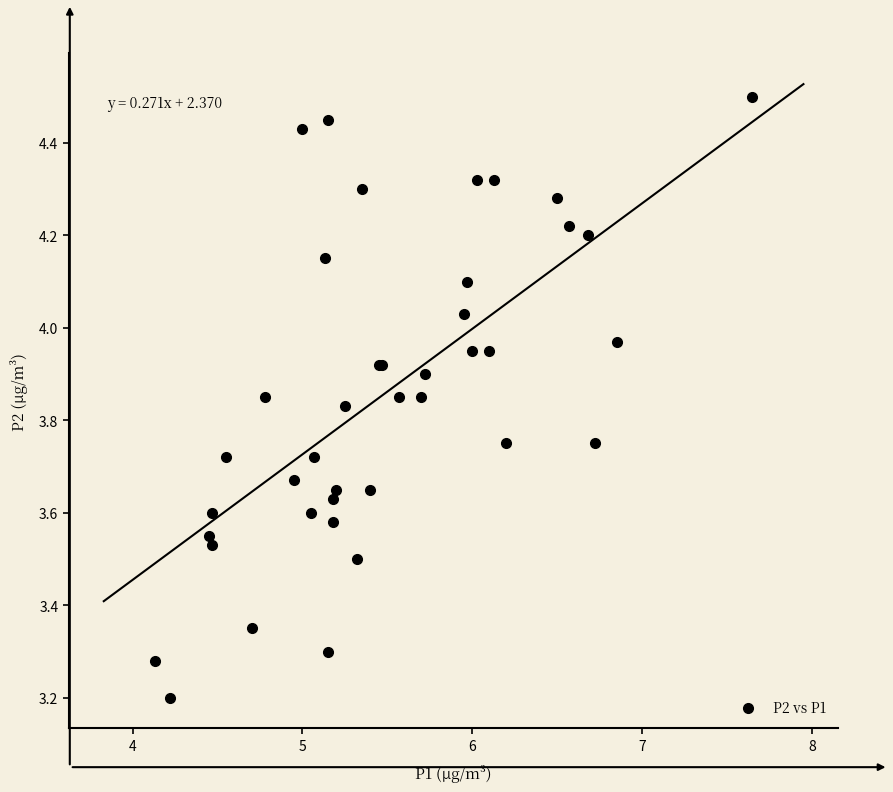

What Y value in the scatter plot is closest to 3?

3.2